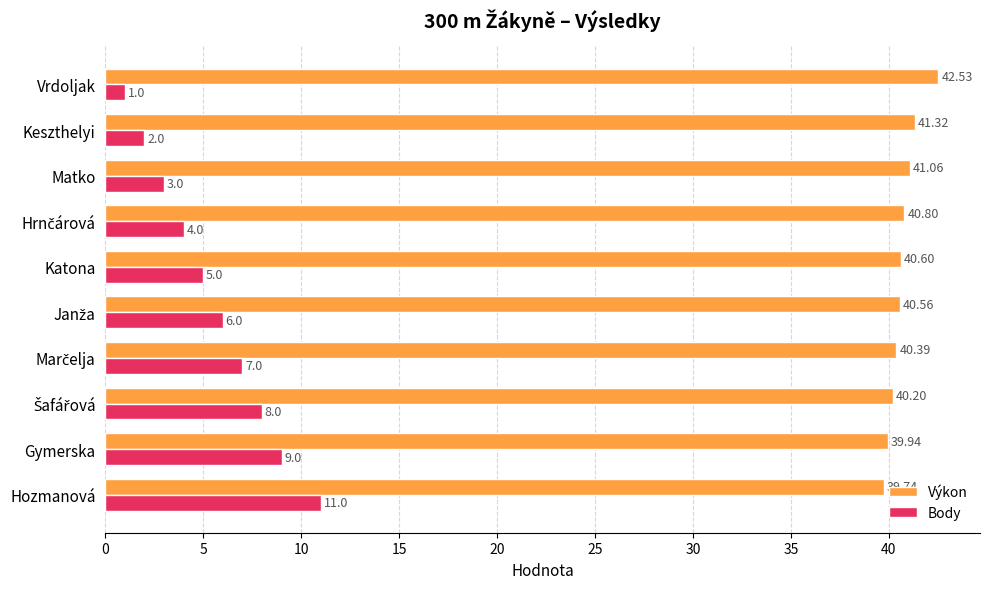

Where is Výkon nearest to the value 41?

Matko